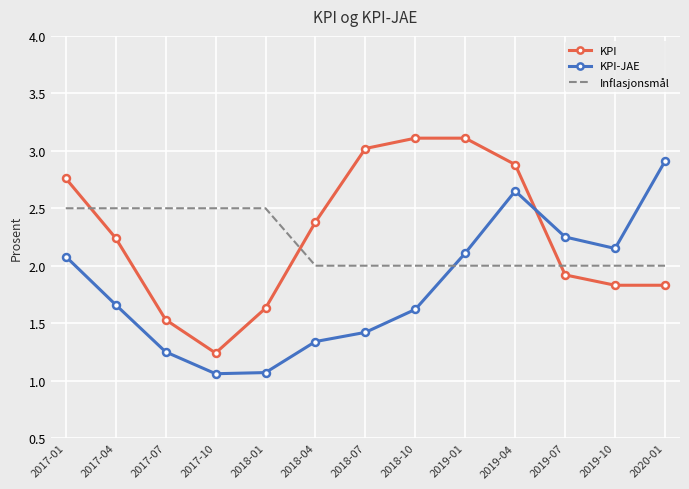

What is the maximum value for KPI?

3.1